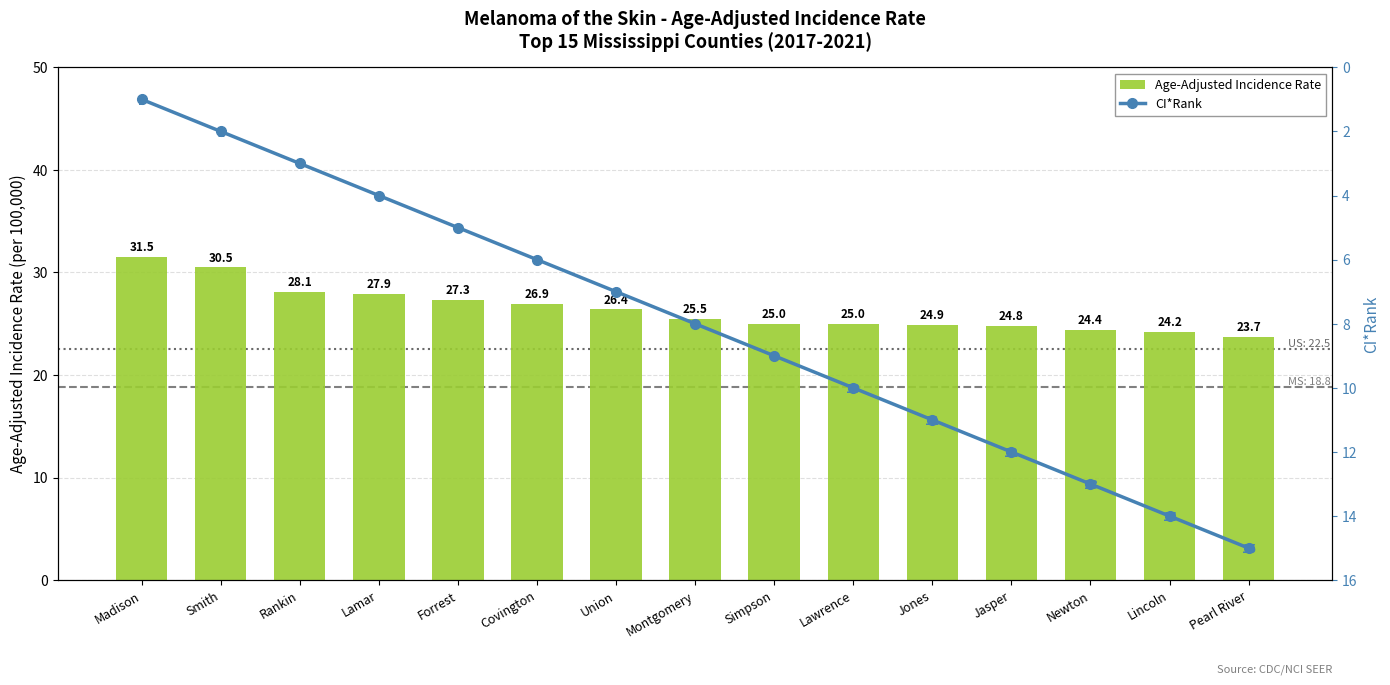

At Lincoln, list the series in order from largest to smallest.

Age-Adjusted Incidence Rate, CI*Rank